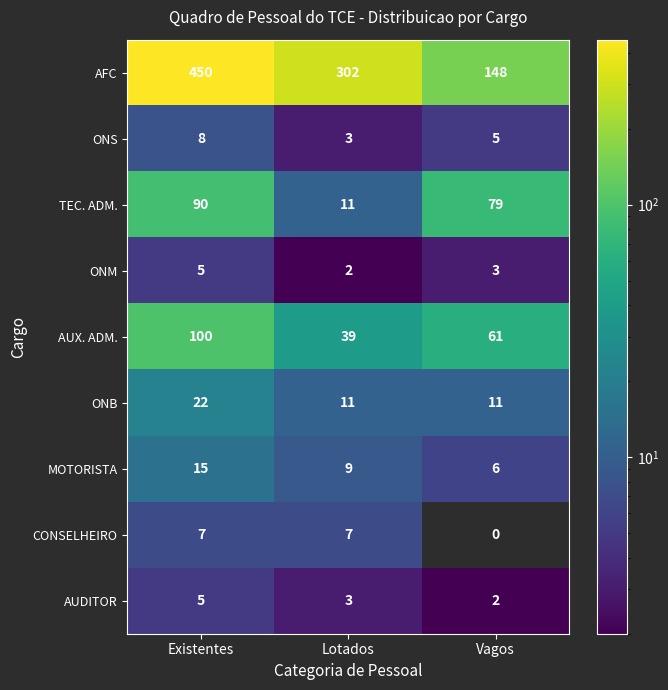

Reading left to right, extract all data points from this chart.

AFC: 450	302	148
ONS: 8	3	5
TEC. ADM.: 90	11	79
ONM: 5	2	3
AUX. ADM.: 100	39	61
ONB: 22	11	11
MOTORISTA: 15	9	6
CONSELHEIRO: 7	7	0
AUDITOR: 5	3	2